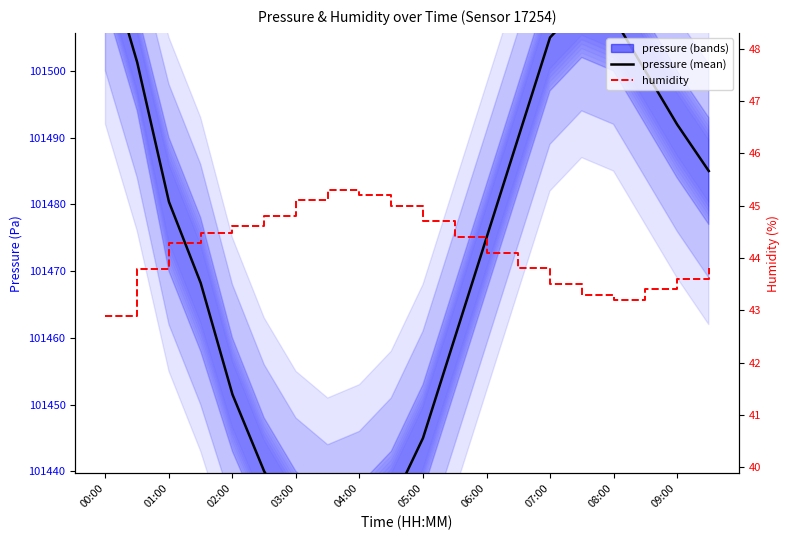

What position from the left is 15?

16